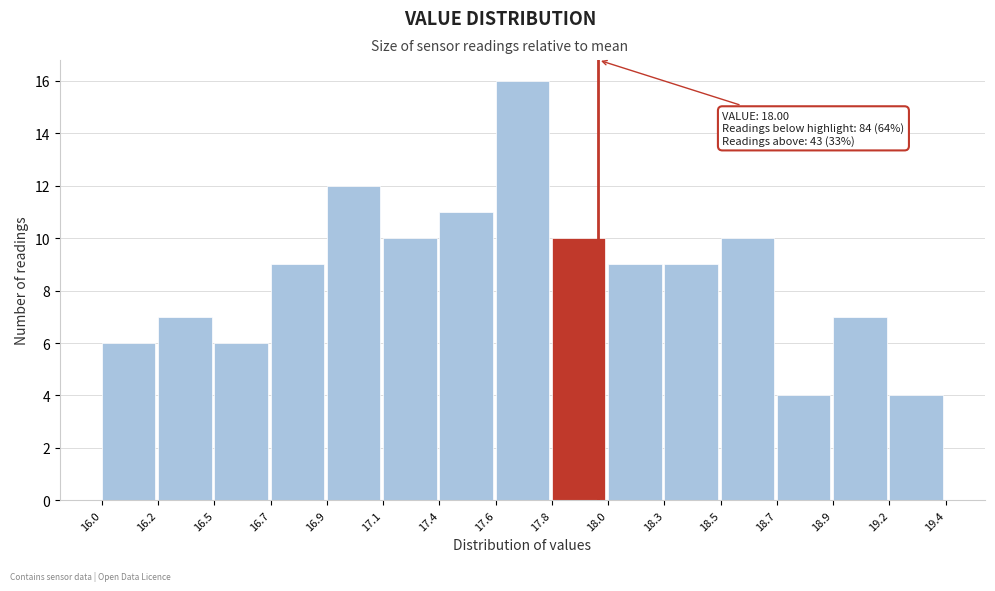

Reading left to right, extract all data points from this chart.

16.0=6	16.2=7	16.5=6	16.7=9	16.9=12	17.1=10	17.4=11	17.6=16	17.8=10	18.0=9	18.3=9	18.5=10	18.7=4	18.9=7	19.2=4